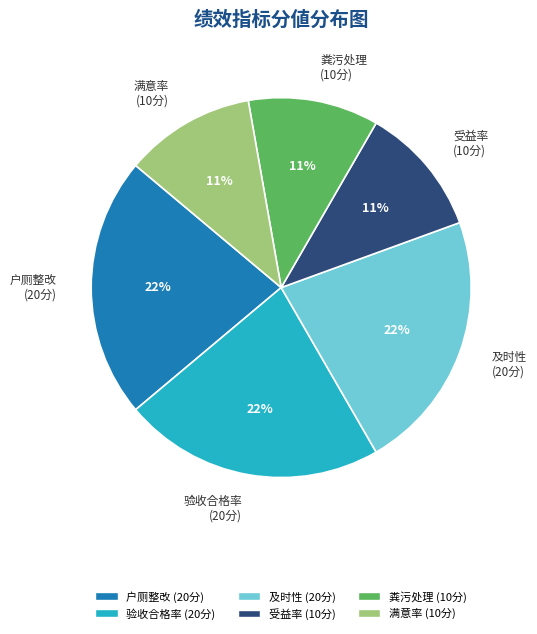

To the nearest percent, what portion does 满意率 (10分) represent?

11%